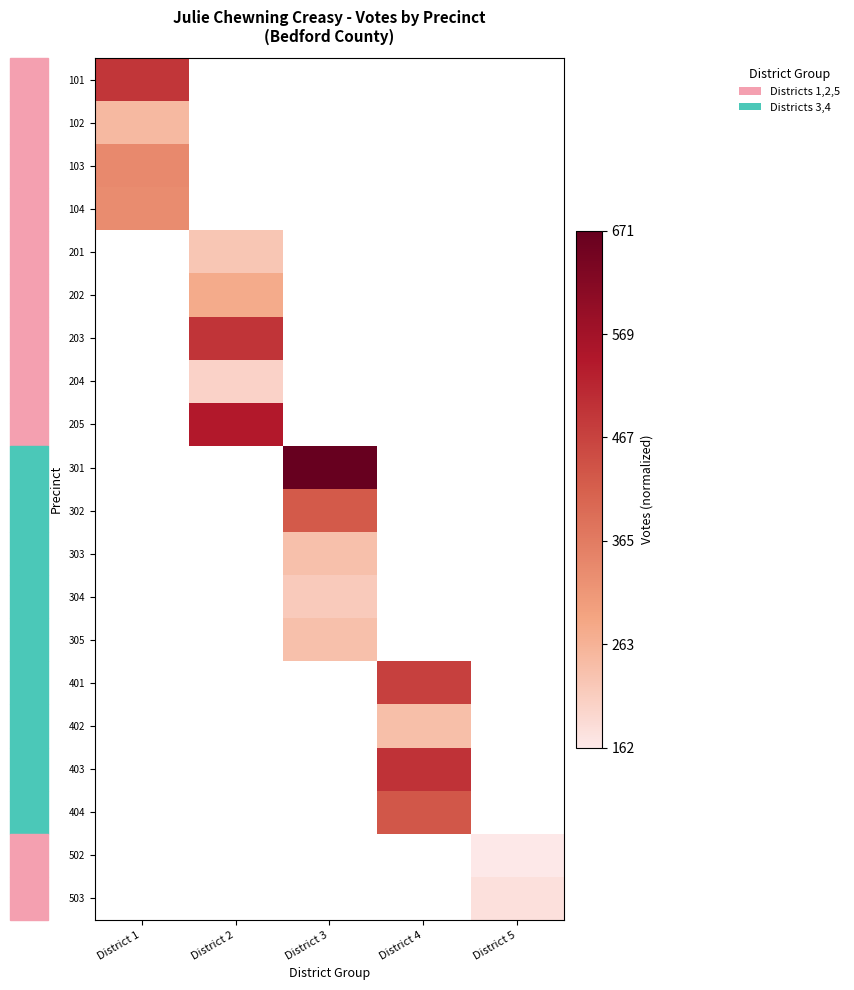

What is the greatest value displayed?

1.0